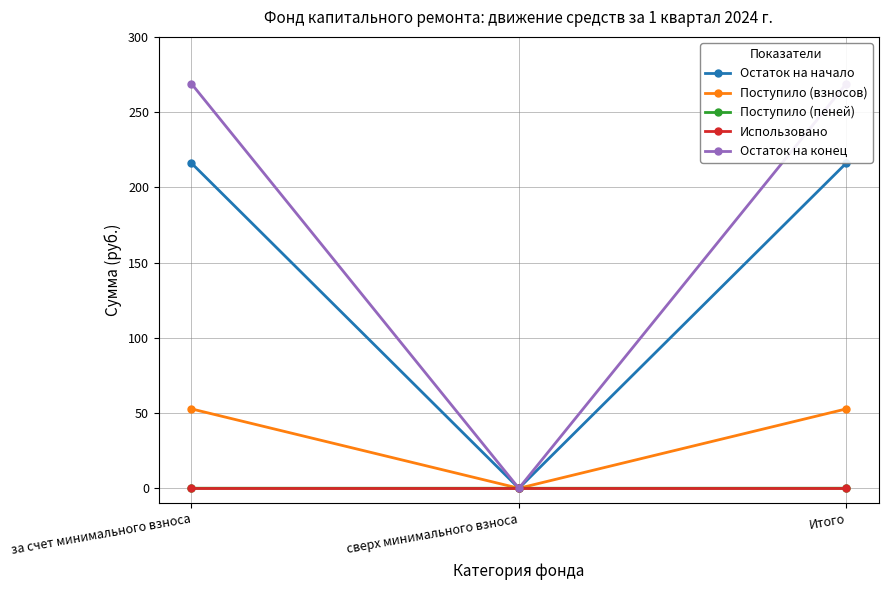

What is the difference between the maximum and minimum values in the Остаток на конец series?

268.9